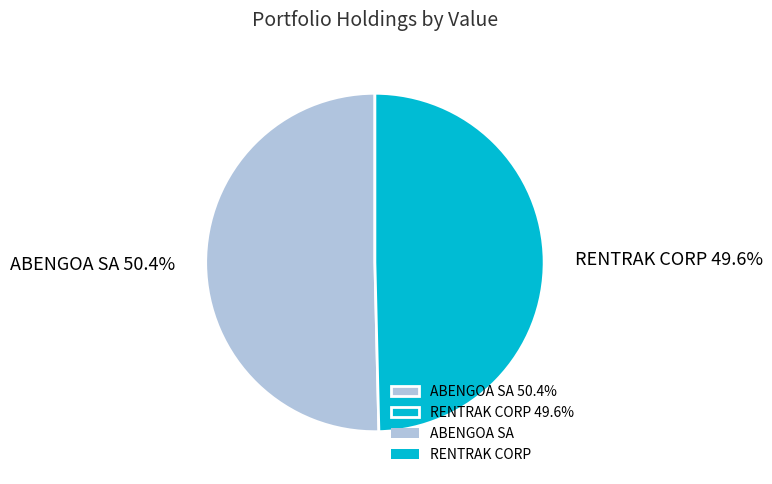

To the nearest percent, what percentage of the pie is ABENGOA SA?

50%